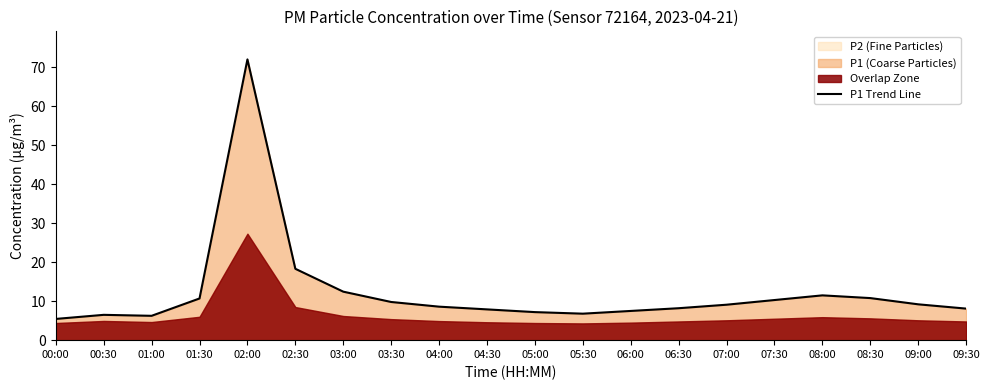

Count the number of values greater than 9.

10